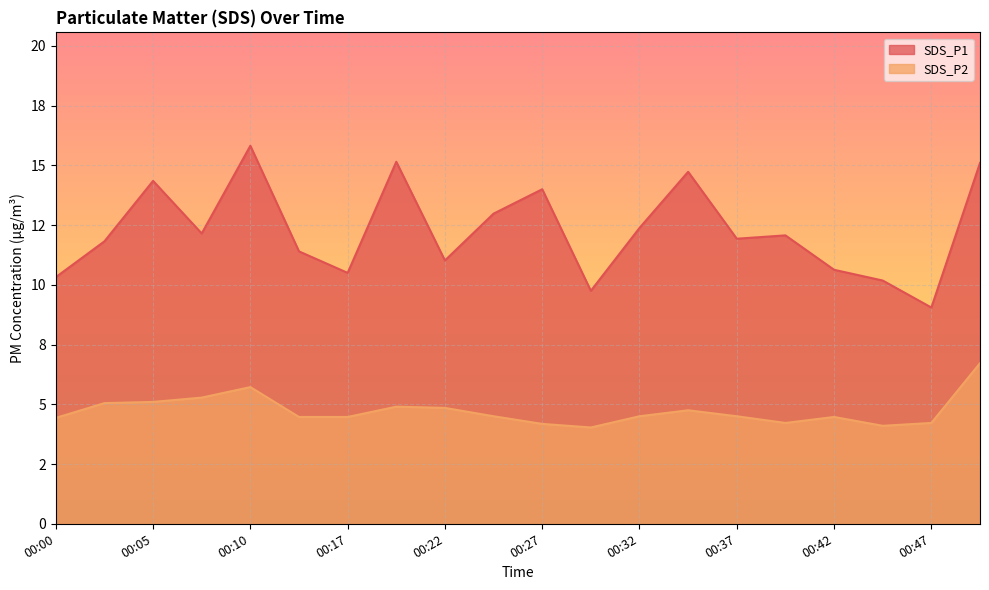

What is the total value across all series at 00:05?

19.4